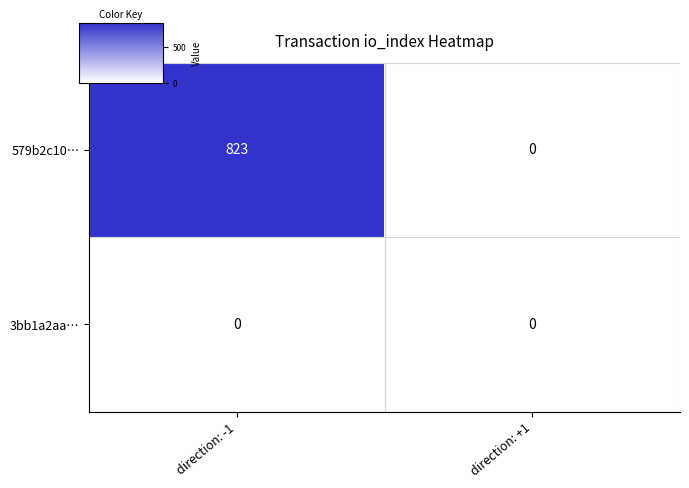

Reading right to left, transcribe all the data shown in this chart.

579b2c10…: 0	823
3bb1a2aa…: 0	0